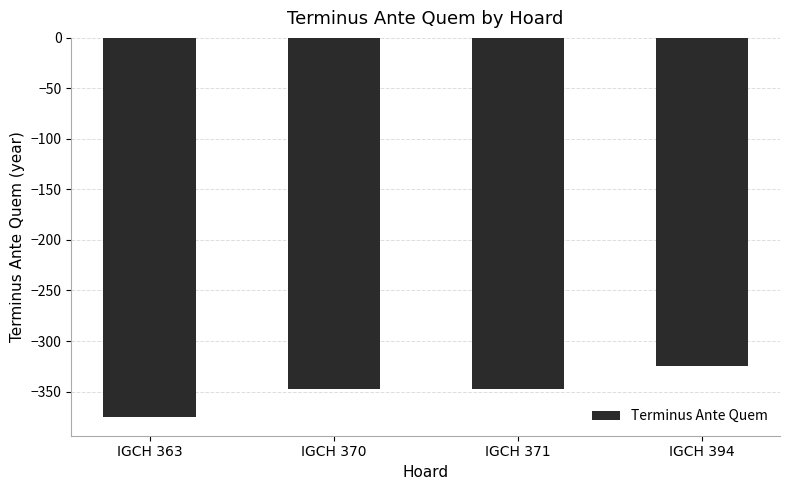

Count the number of data series in this chart.

1